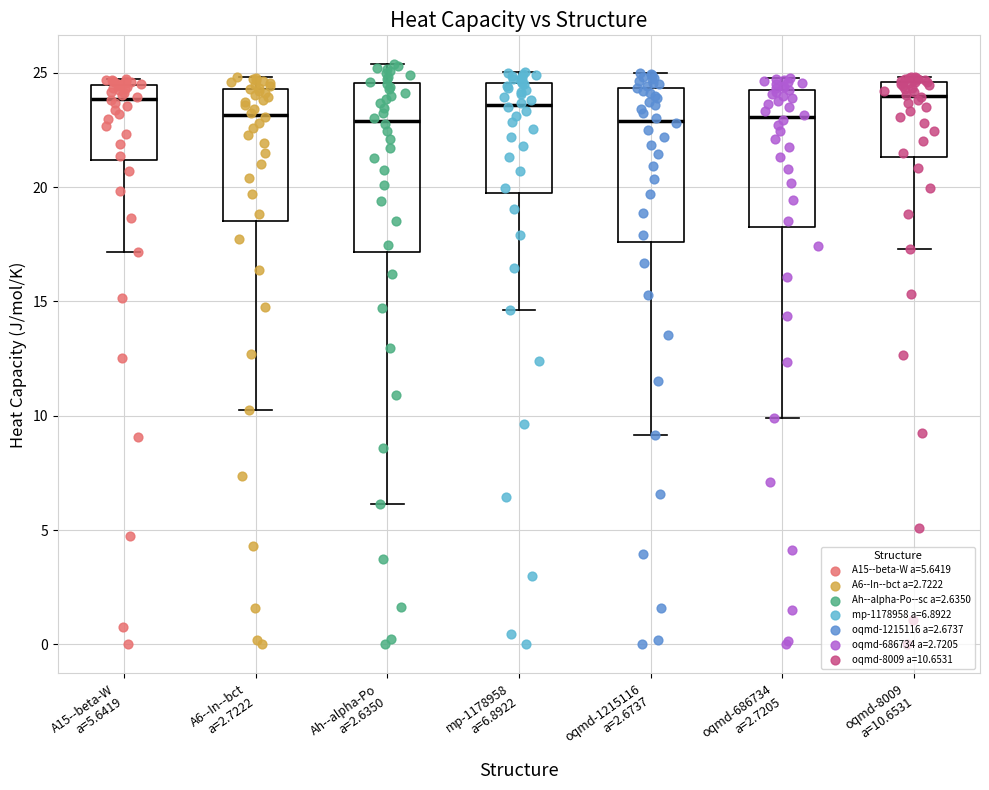

Where does the lower whisker of the box for Ah--alpha-Po a=2.6350 end on the y-axis? The values are not printed on the chart, so give them approximately, as read against the axis.

6.0